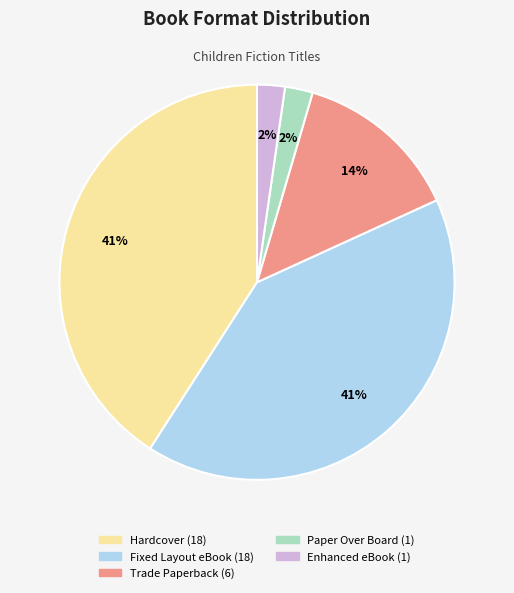

To the nearest percent, what is the average slice percentage?

20%